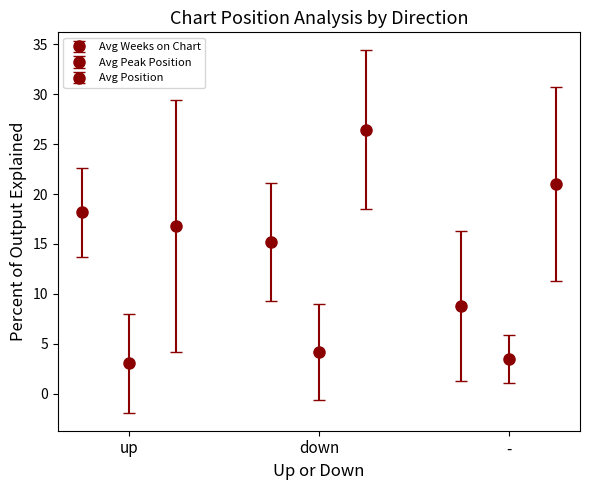

What position from the right is down?

2